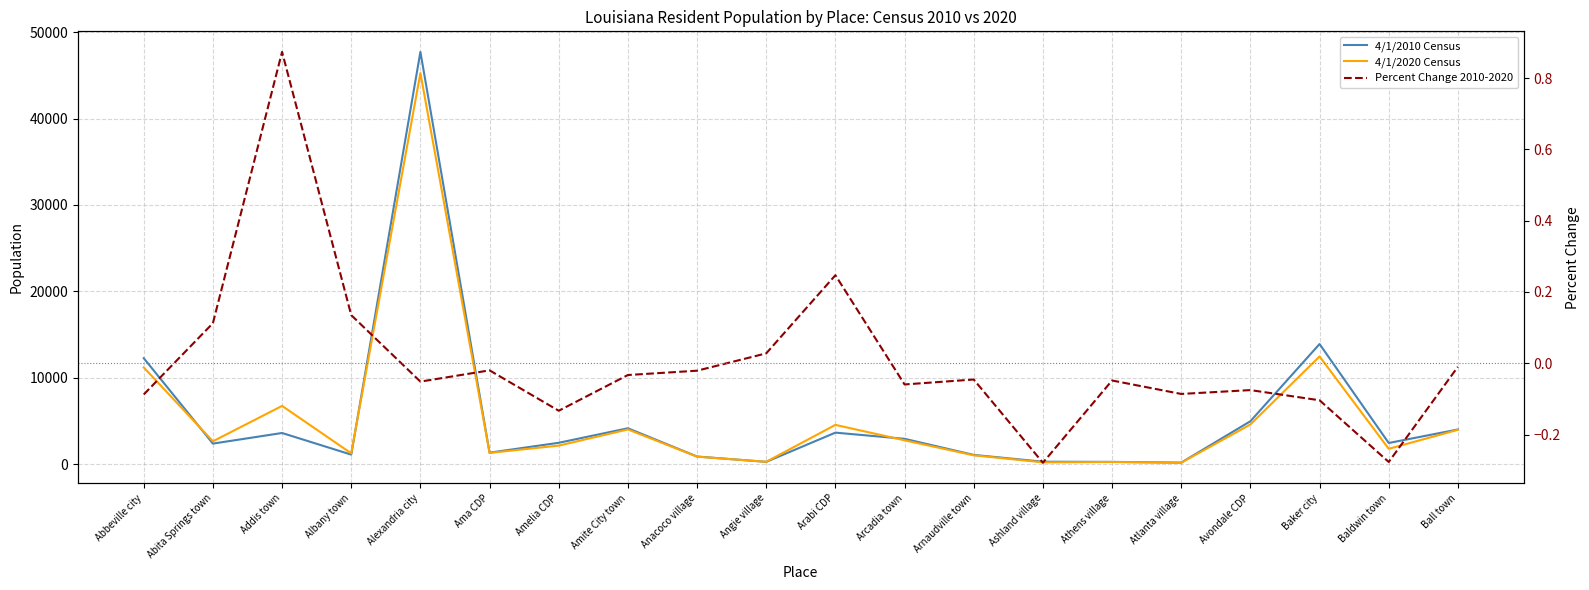

At which label does 4/1/2020 Census reach its minimum?

Atlanta village